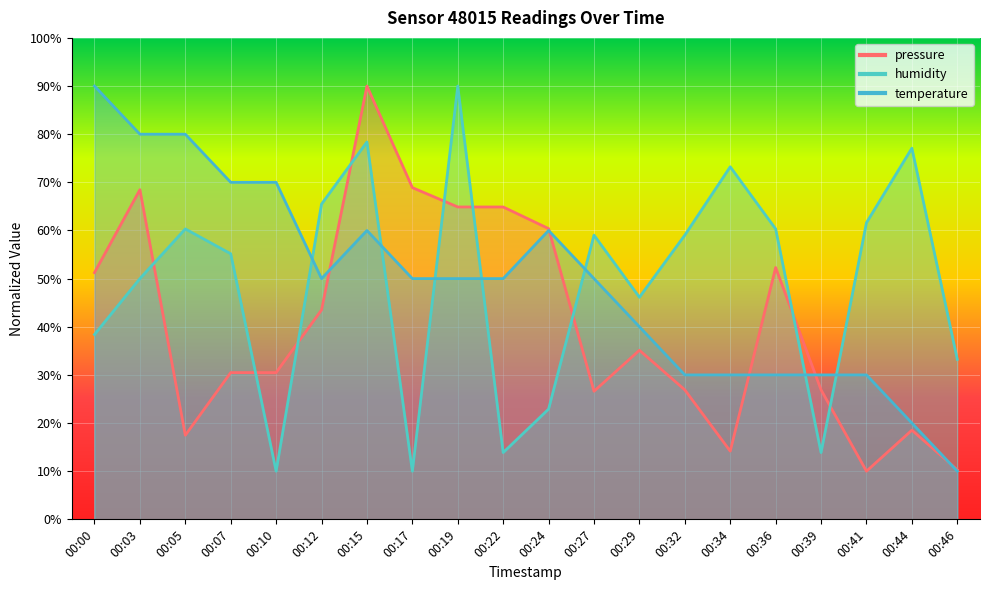

List the series in order of their peak value, highest first.

pressure, humidity, temperature